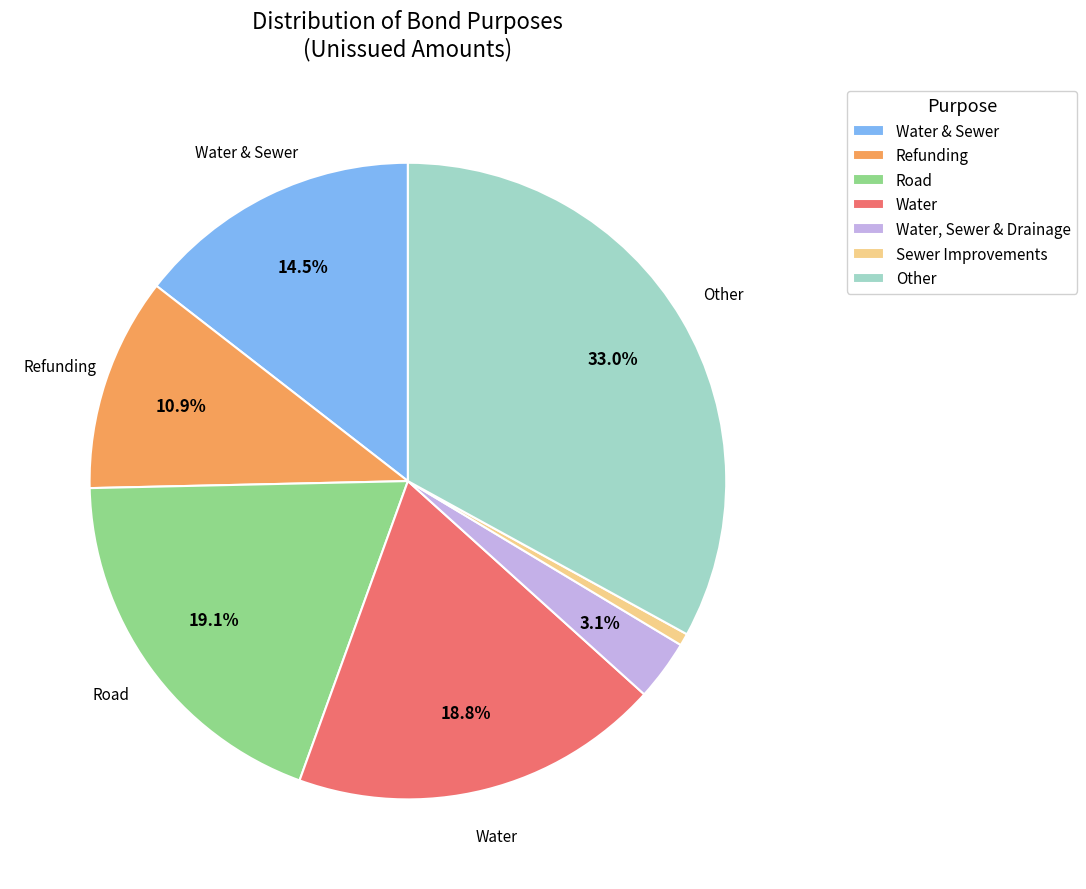

Rank the categories by value from highest to lowest.

Other, Road, Water, Water & Sewer, Refunding, Water, Sewer & Drainage, Sewer Improvements